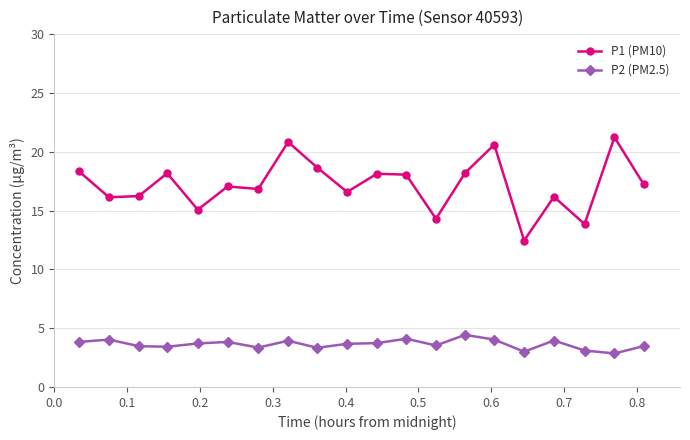

True or false: P1 (PM10) has more than 1 interior local peaks.

True